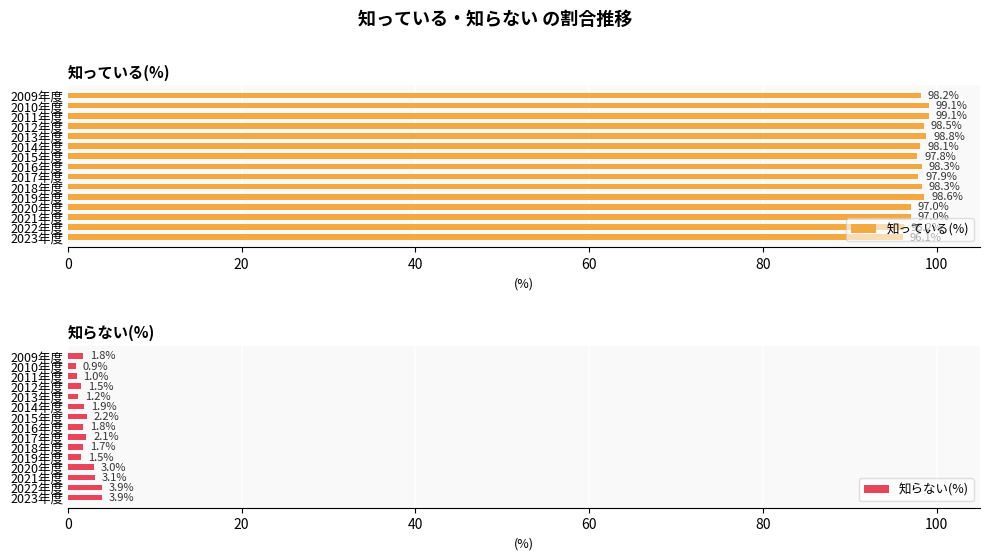

The 知っている(%) series shows 27.9 at 2015年度. True or false?

False